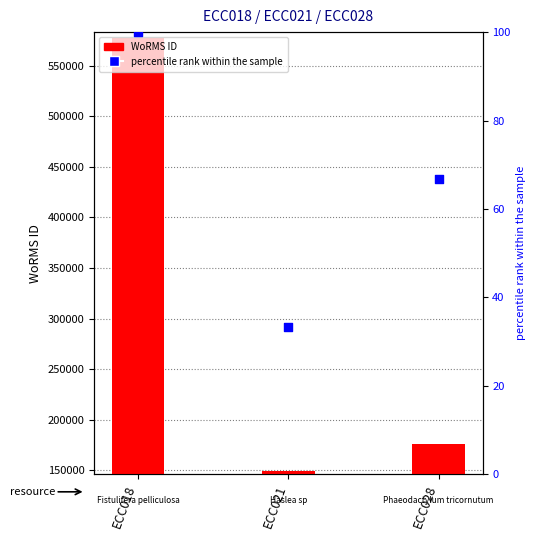

Which series reaches the maximum Y coordinate?

WoRMS ID